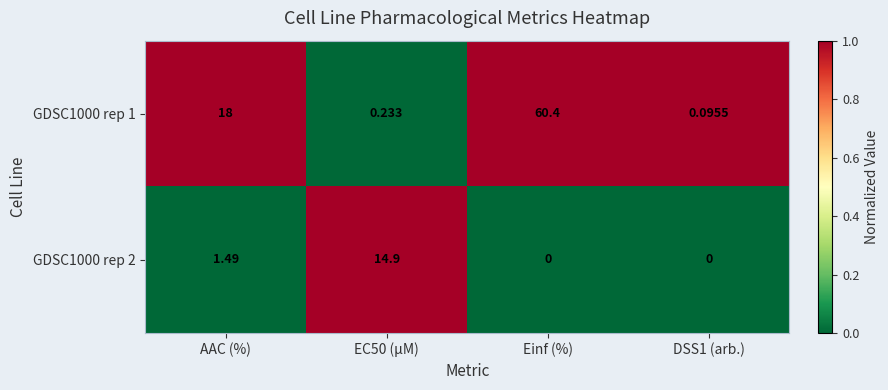

What is the spread (max minus min) of values at AAC (%)?

16.5